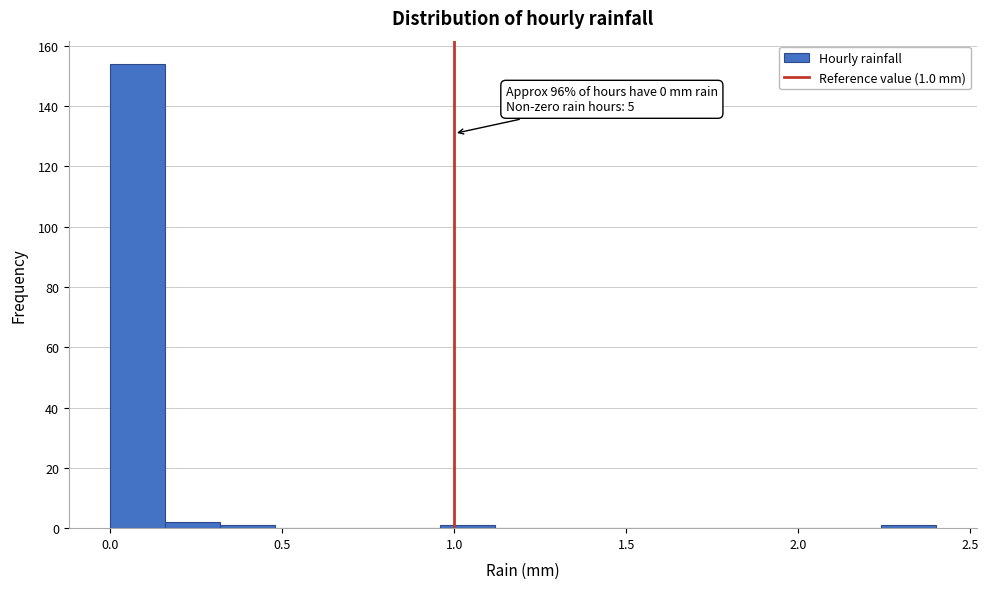

Around what value on the x-axis is the tallest bar? Give the approximate position of its centre, as read against the axis.

0.10